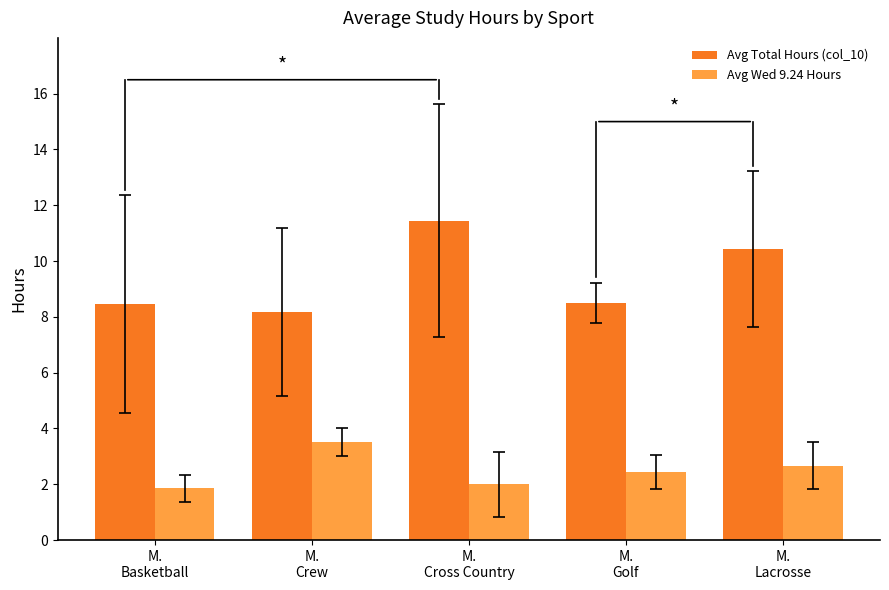

Which series changed the most between M.
Basketball and M.
Lacrosse?

Avg Total Hours (col_10)